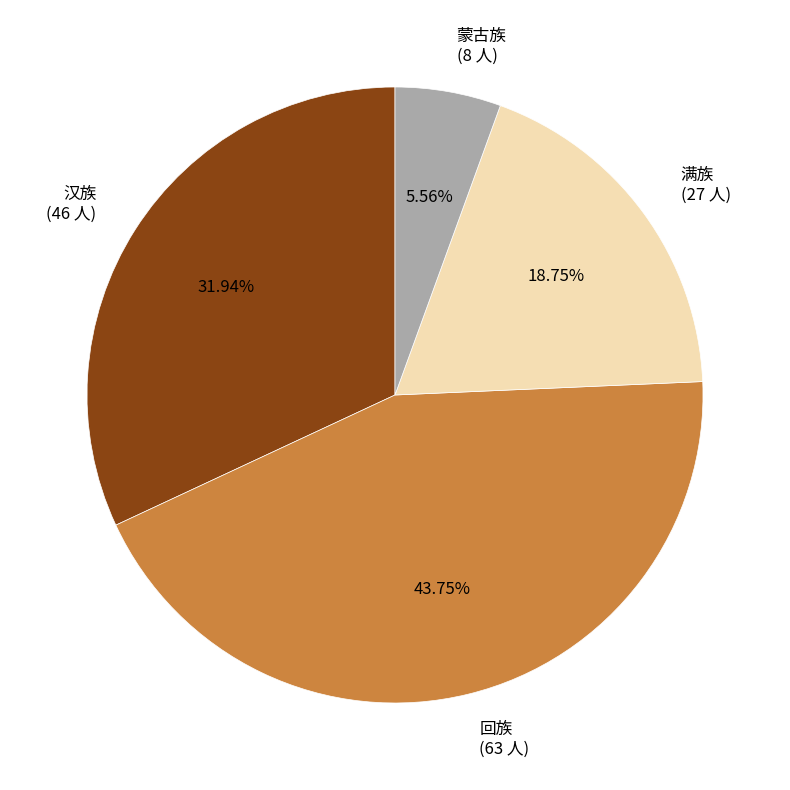

Does 蒙古族 represent more than half of the total?

No